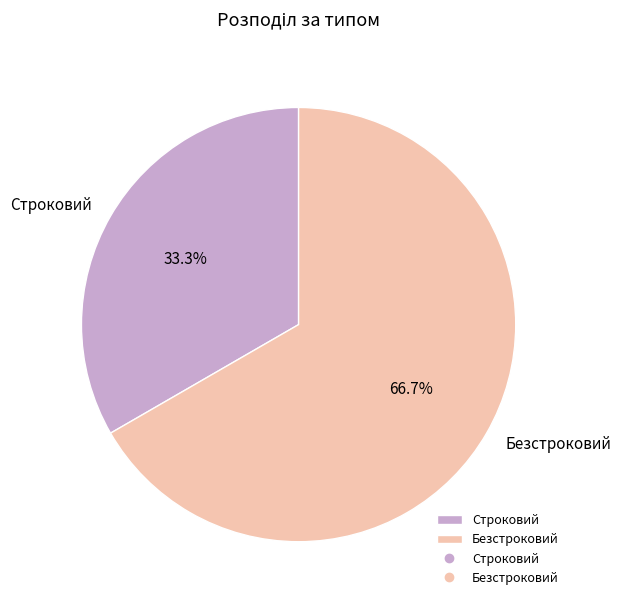

Between Строковий and Безстроковий, which is larger?

Безстроковий